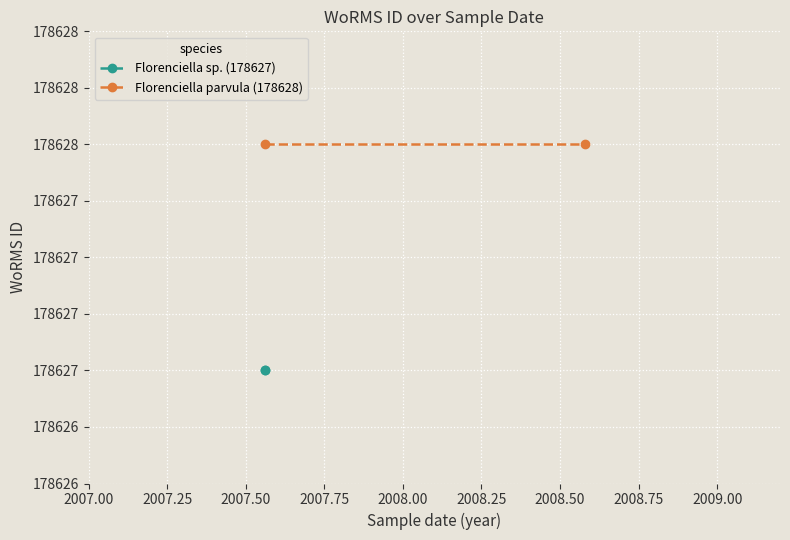

The value of Florenciella parvula (178628) at 2007.25 is 99939. True or false?

False